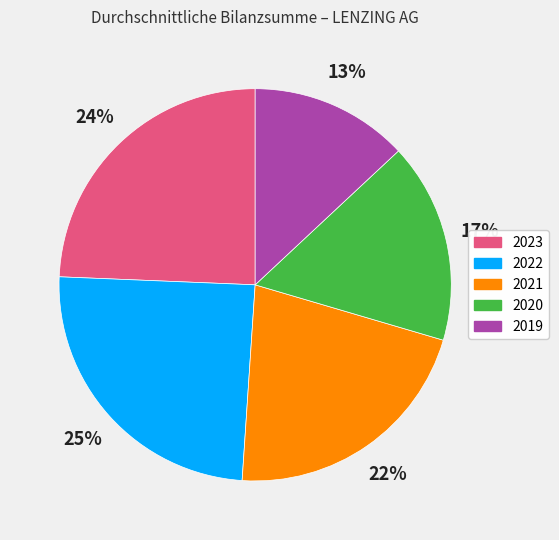

Do 2021 and 2022 together represent more than half of the pie?

No